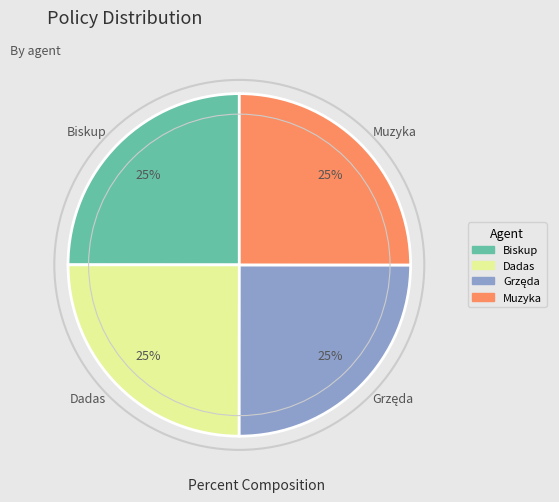

Is it true that Muzyka is 25% of the pie?

True